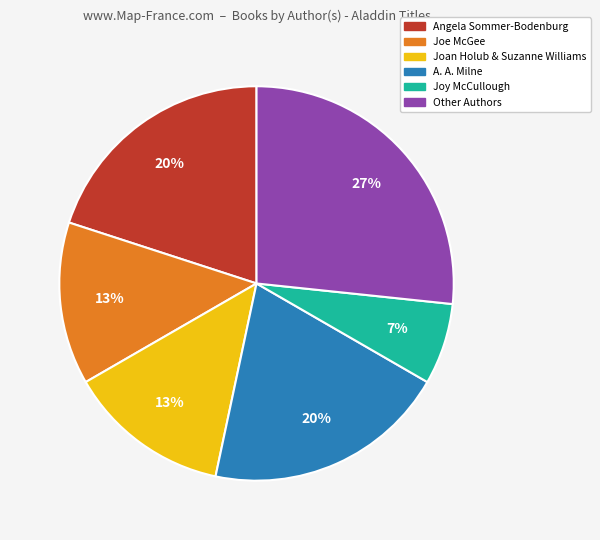

Is there any slice that represents more than half of the pie?

No